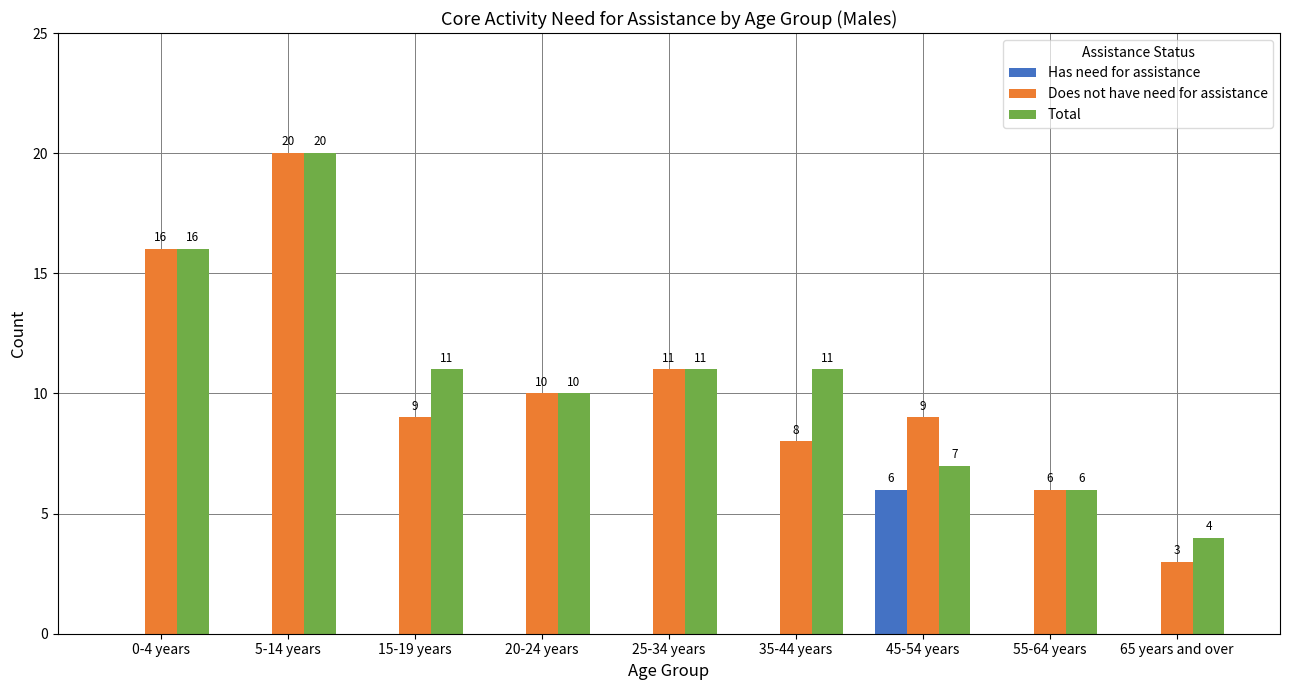

Which series has the widest spread of values?

Does not have need for assistance